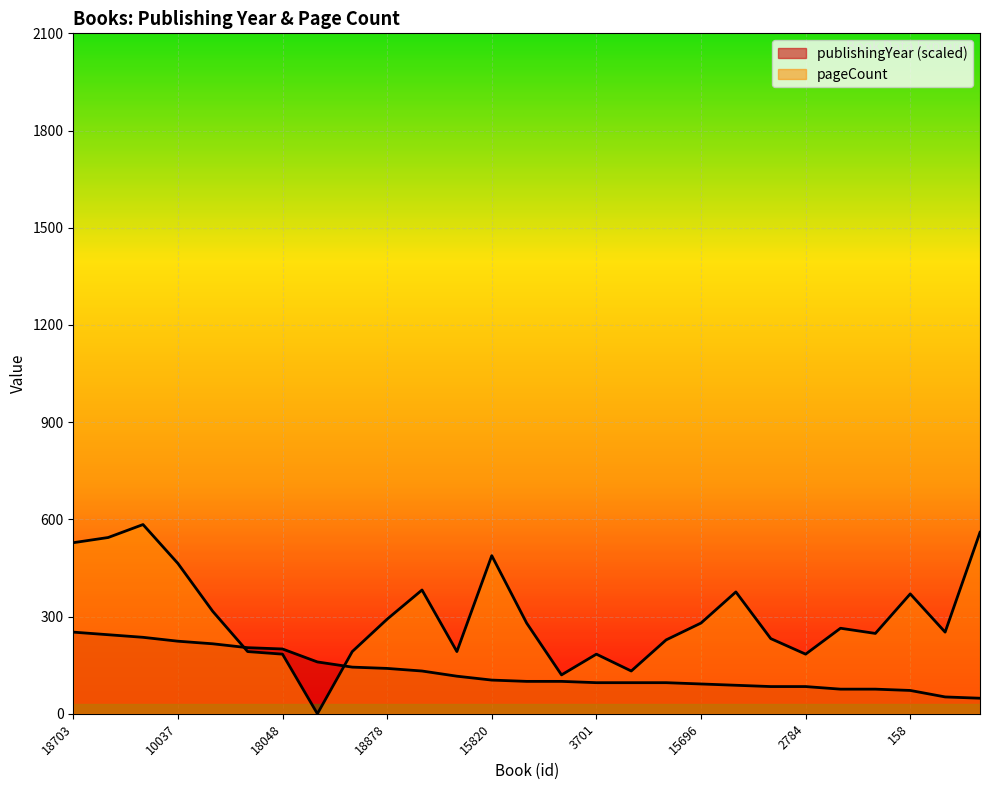

What is the sum of the publishingYear values at 8479 and 7798?

148